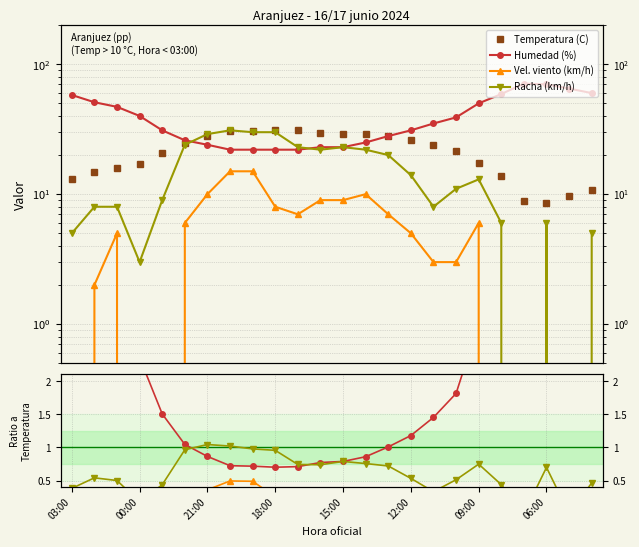

How many interior local valleys does the Racha (km/h) series have?

5